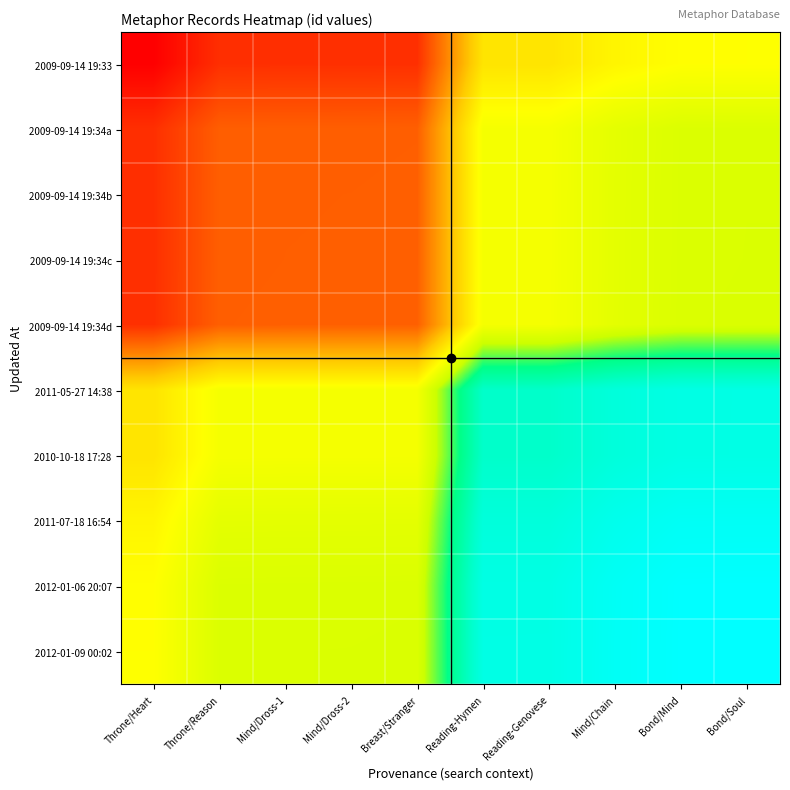

Which has a higher value, Bond/Soul or Bond/Mind?

Bond/Soul